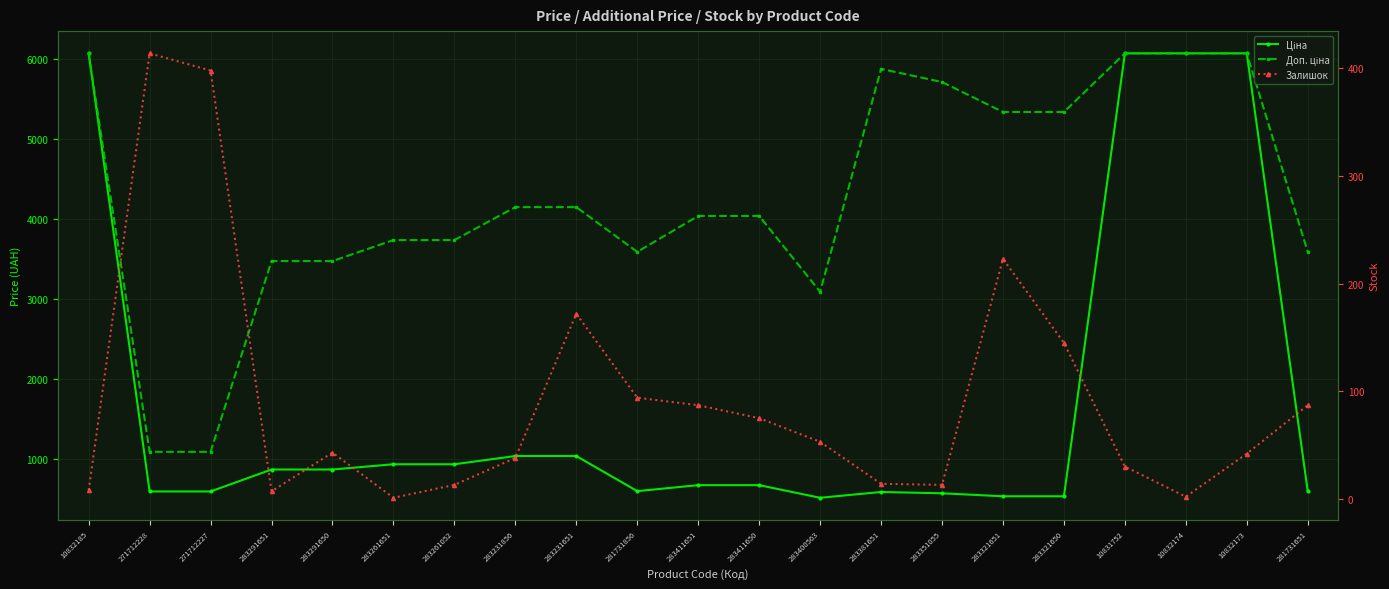

What are all the series names shown in the legend?

Ціна, Доп. ціна, Залишок